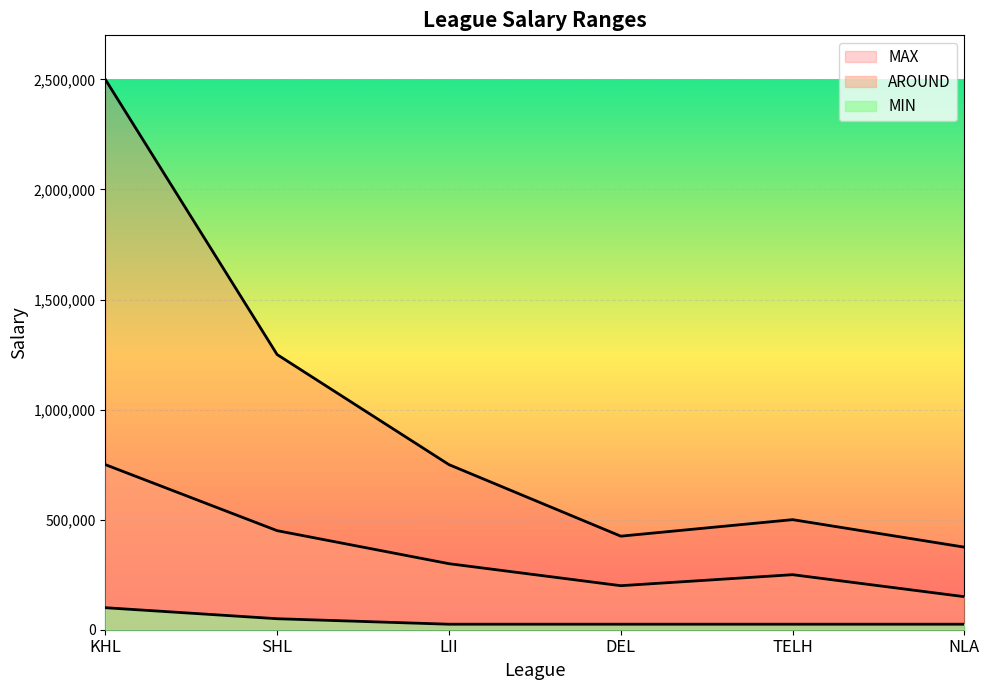

Where does the AROUND series first go above 300000?

KHL